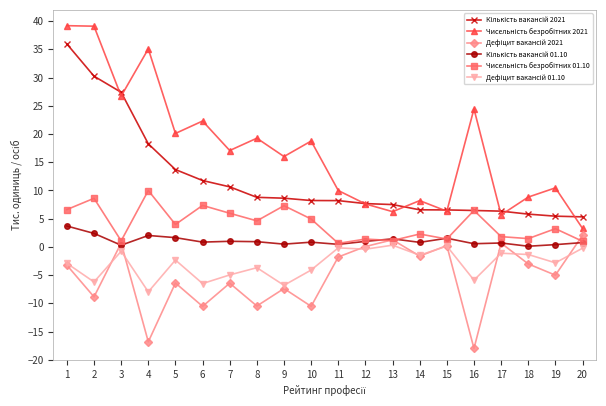

What is the greatest value displayed?

39.2